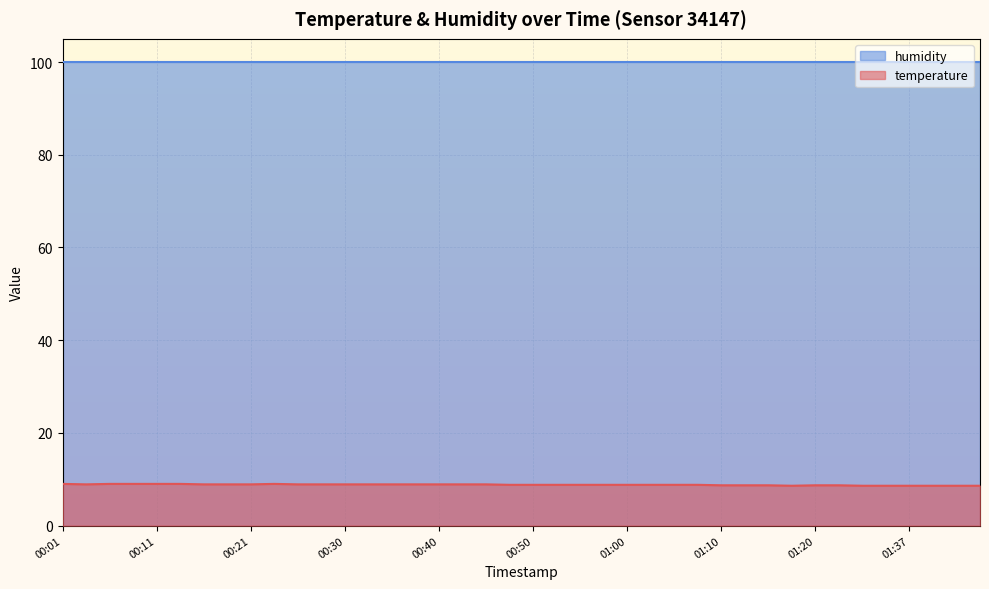

How many lines are shown in the chart?

2